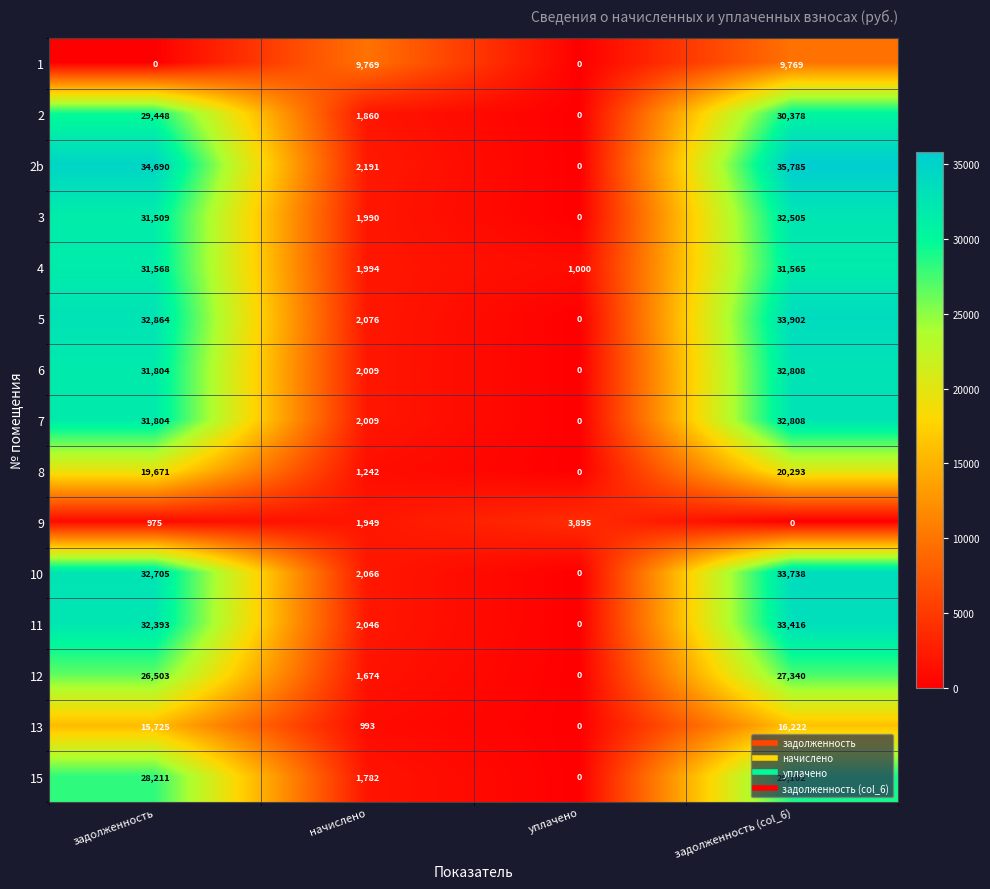

Which series has the largest range (max minus min)?

2b